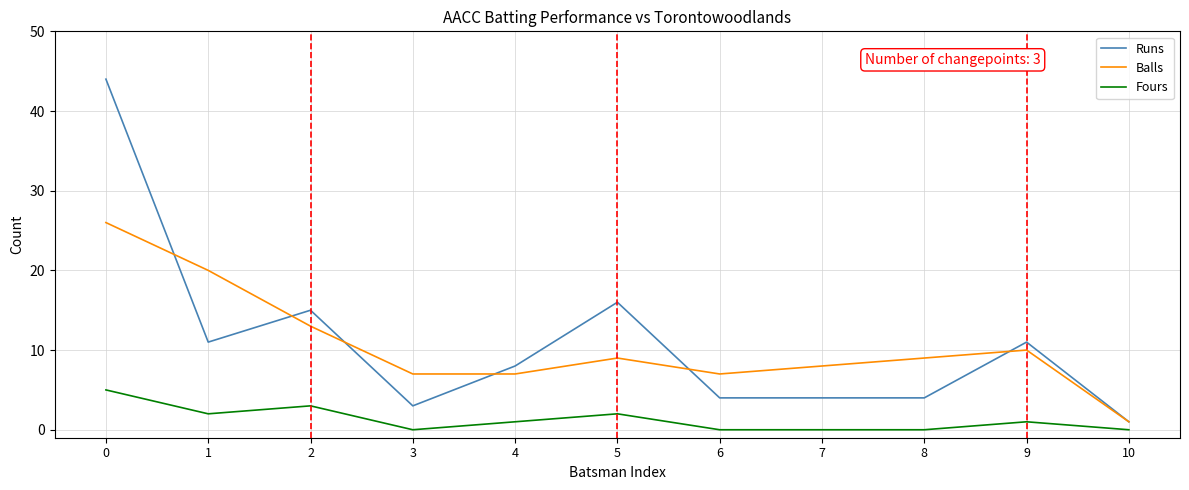

How many categories are shown in the chart?

11